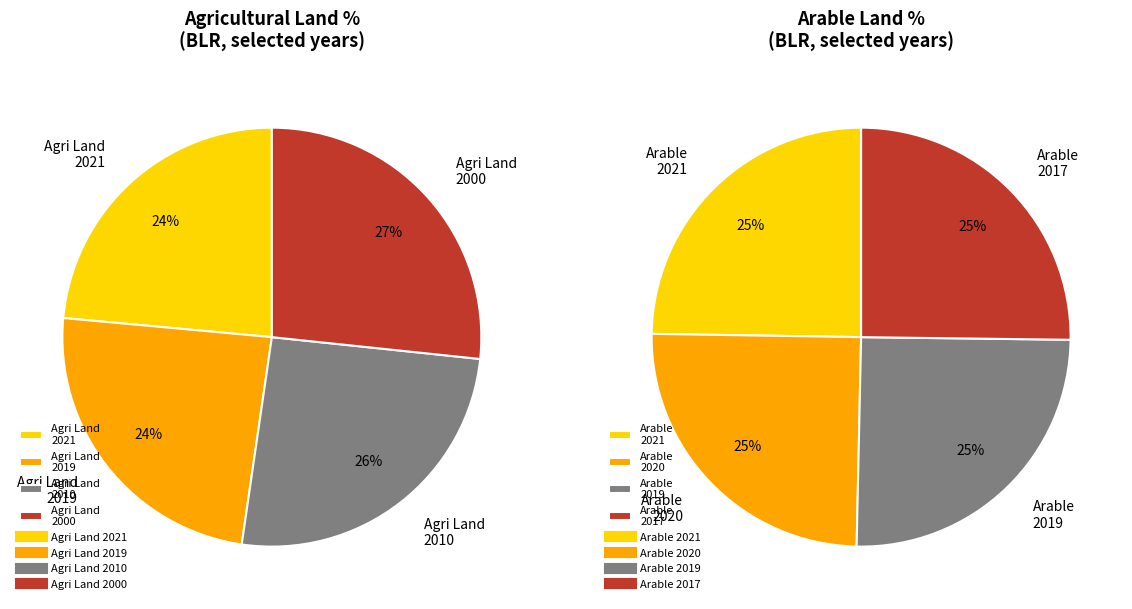

Between AG.LND.AGRI.ZS (2000) and AG.LND.AGRI.ZS (2010), which is larger?

AG.LND.AGRI.ZS (2000)